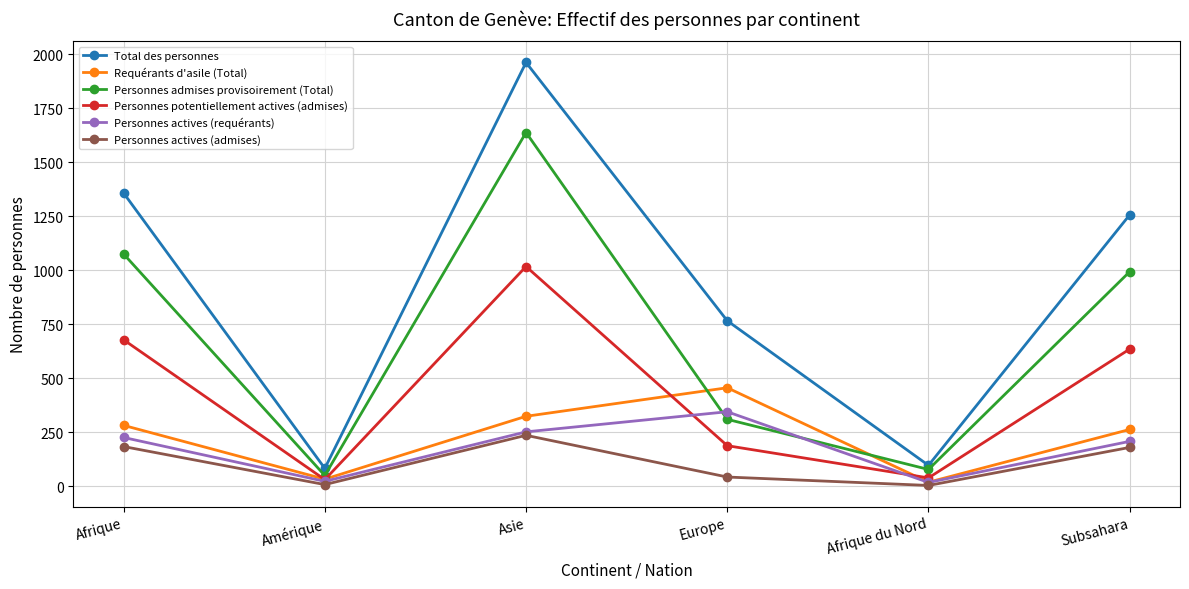

The value of Personnes admises provisoirement (Total) at Asie is 665. True or false?

False